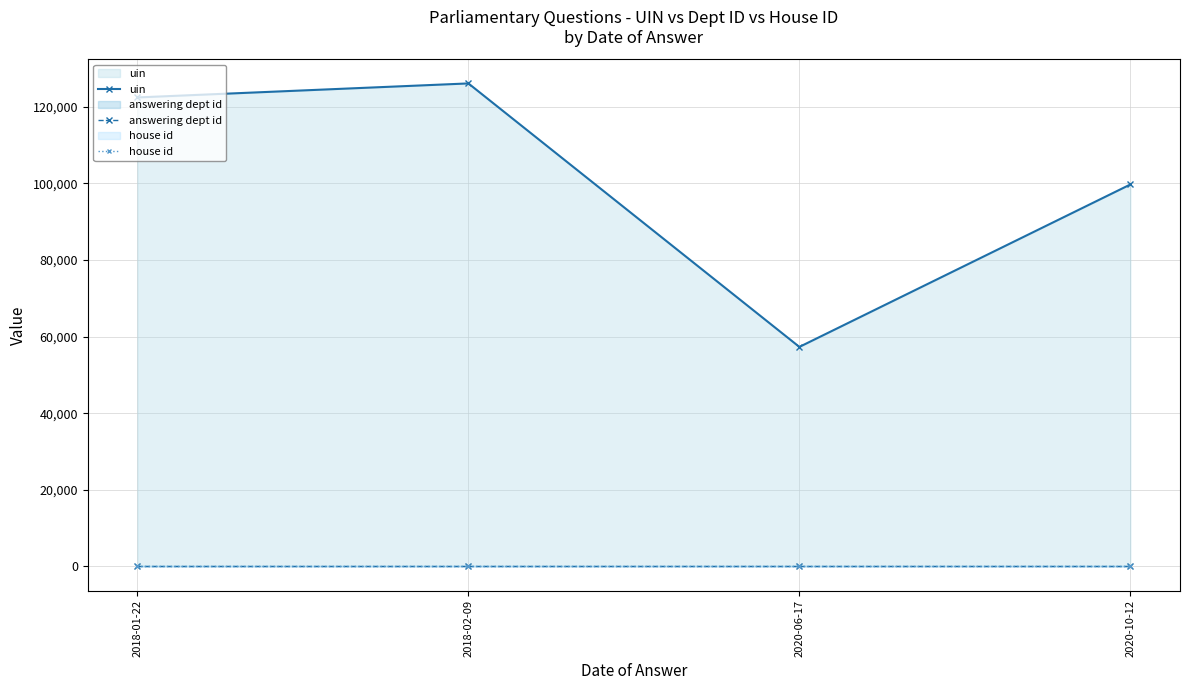

How many lines are shown in the chart?

3